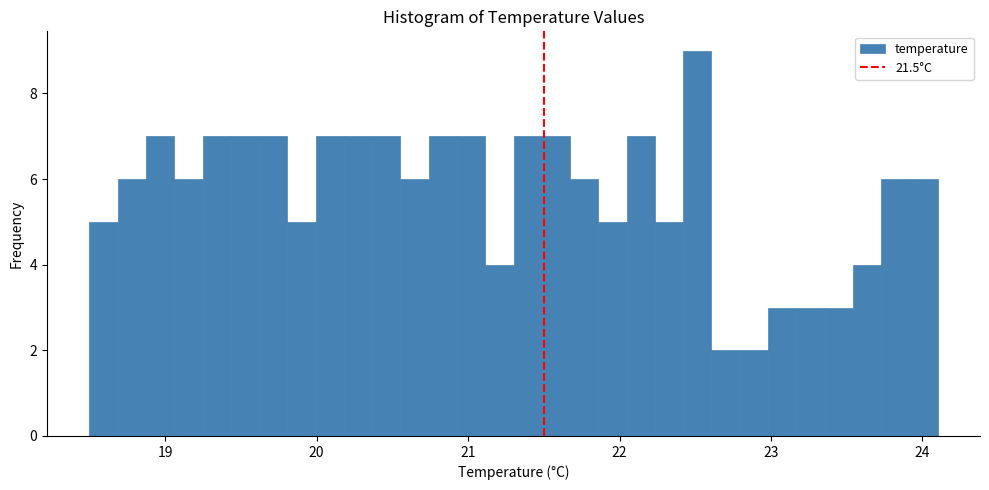

Around what value on the x-axis is the tallest bar? Give the approximate position of its centre, as read against the axis.

22.5